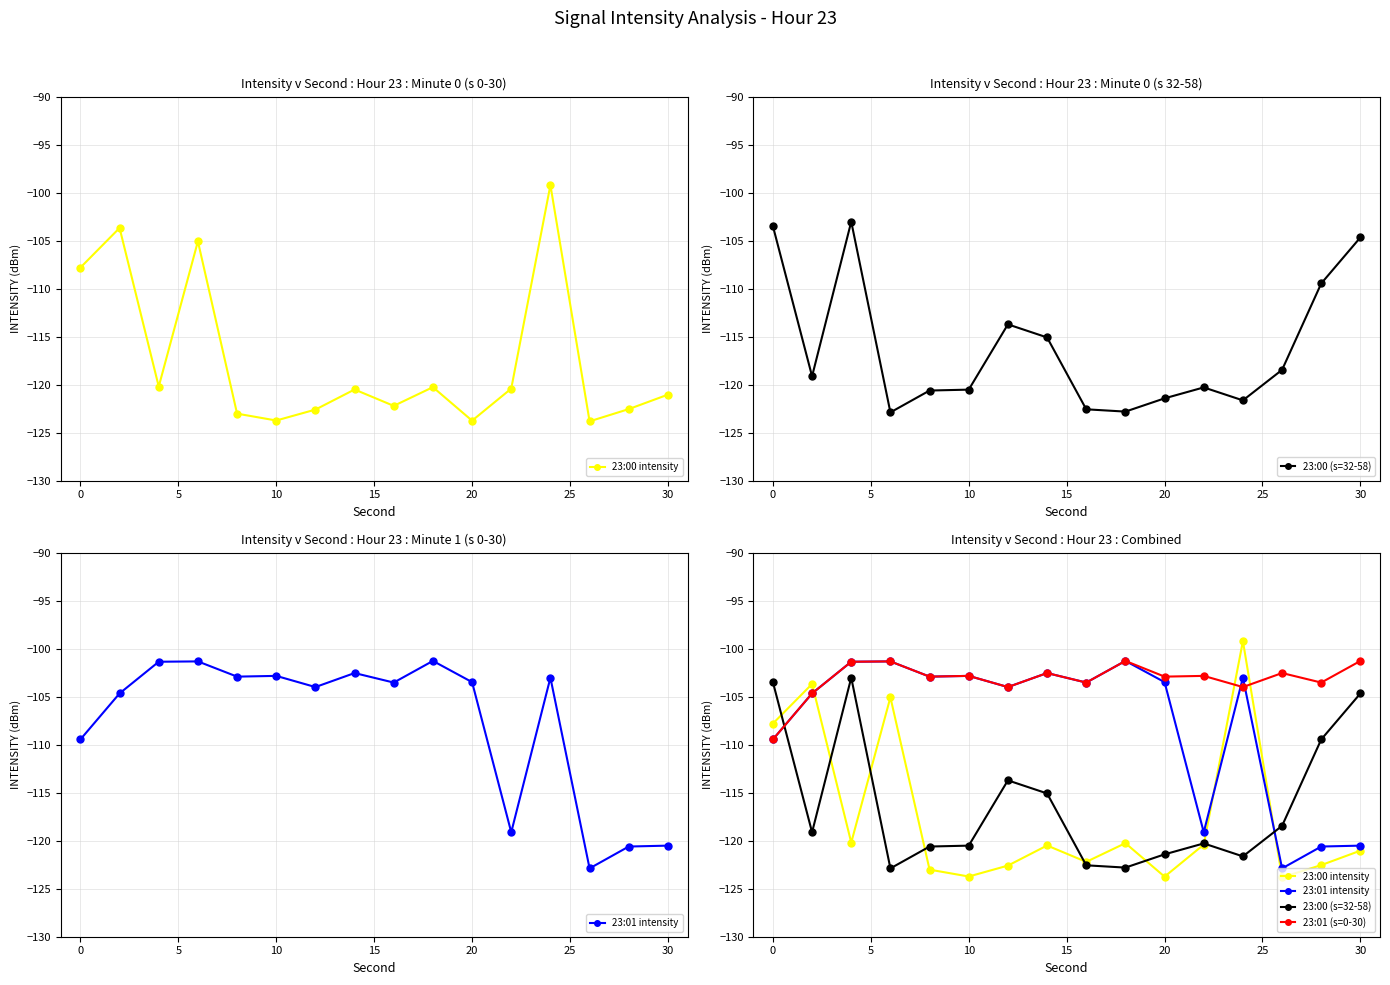

What is the sum of all 23:00 (s=32-58) values?

-1859.7